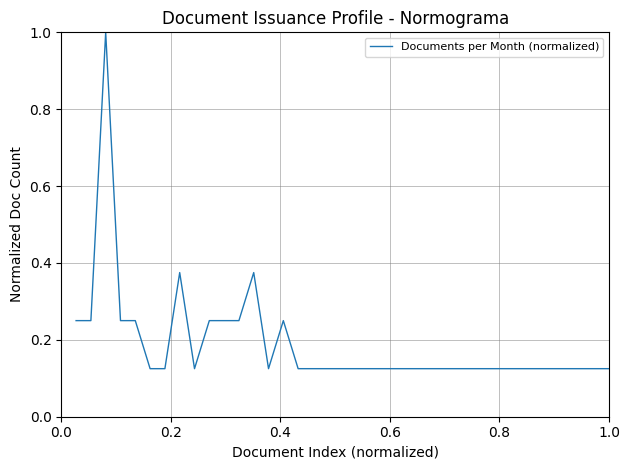

What is the maximum value shown in the chart?

1.0